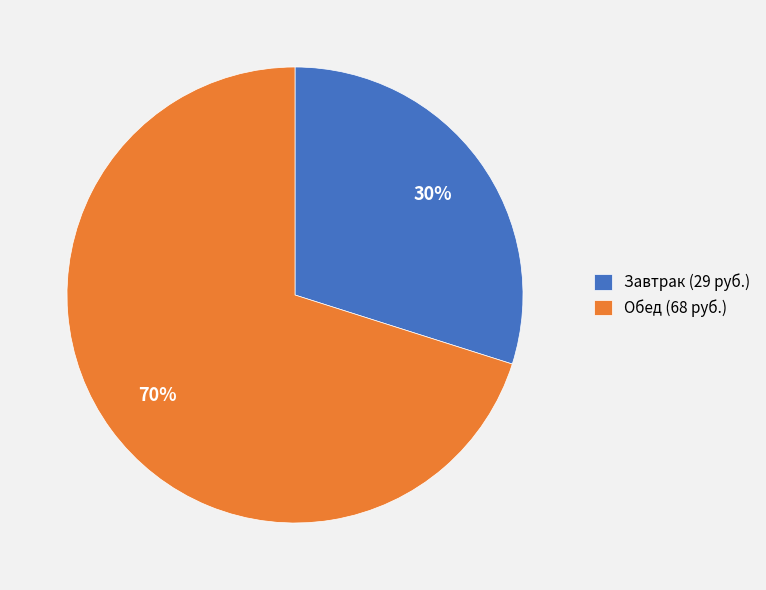

To the nearest percent, what is the average slice percentage?

50%